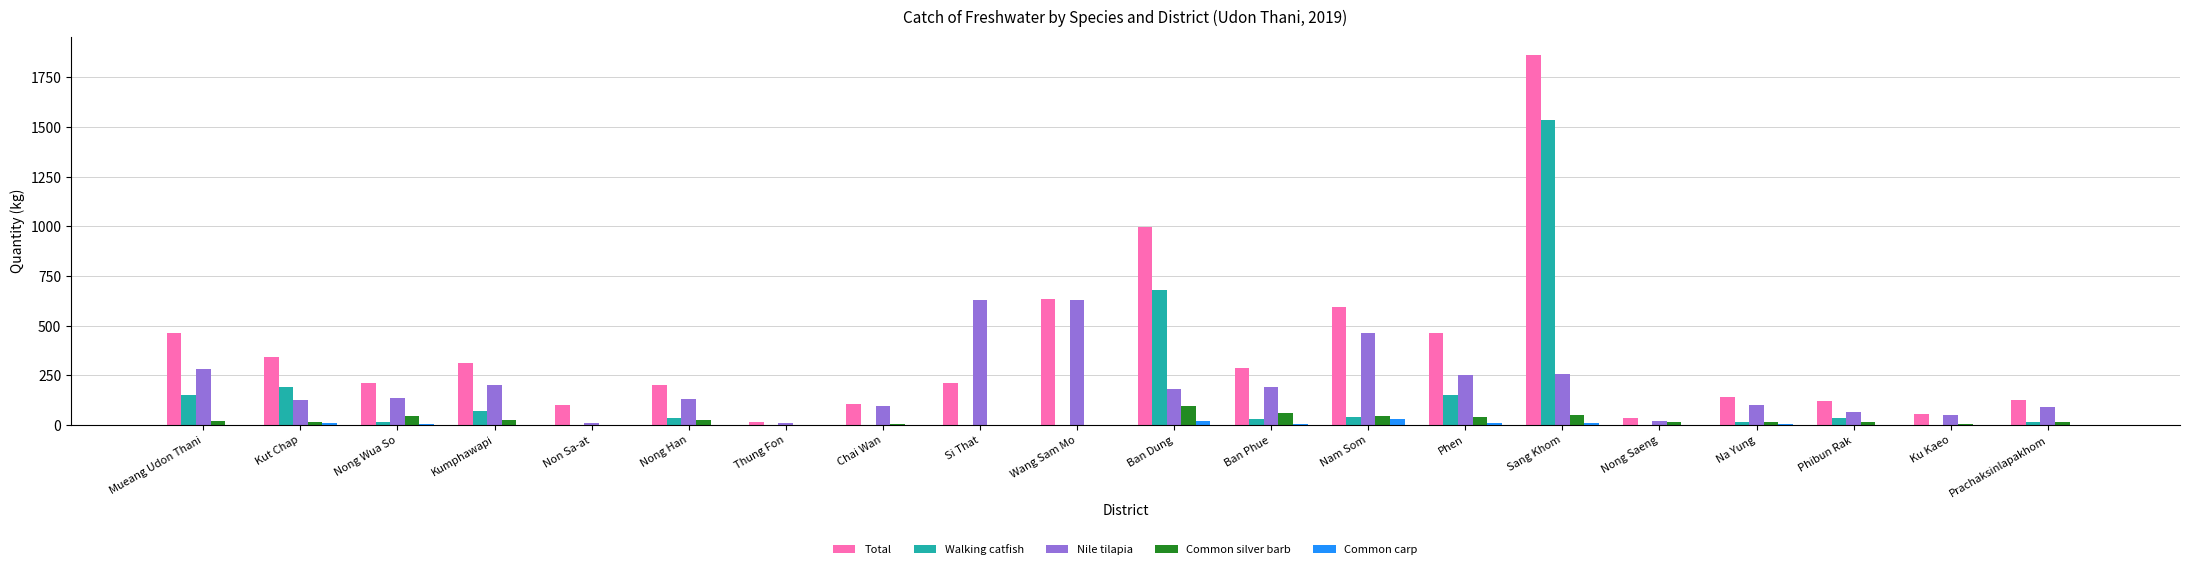

What is the difference between the Total values at Phen and Wang Sam Mo?

172.0